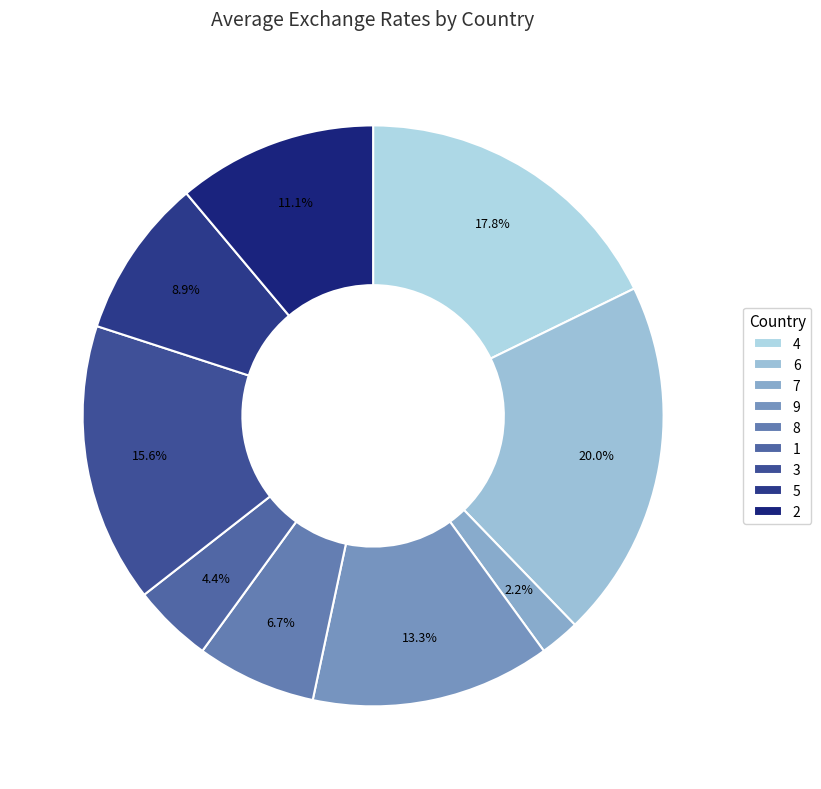

Is there any slice that represents more than half of the pie?

No